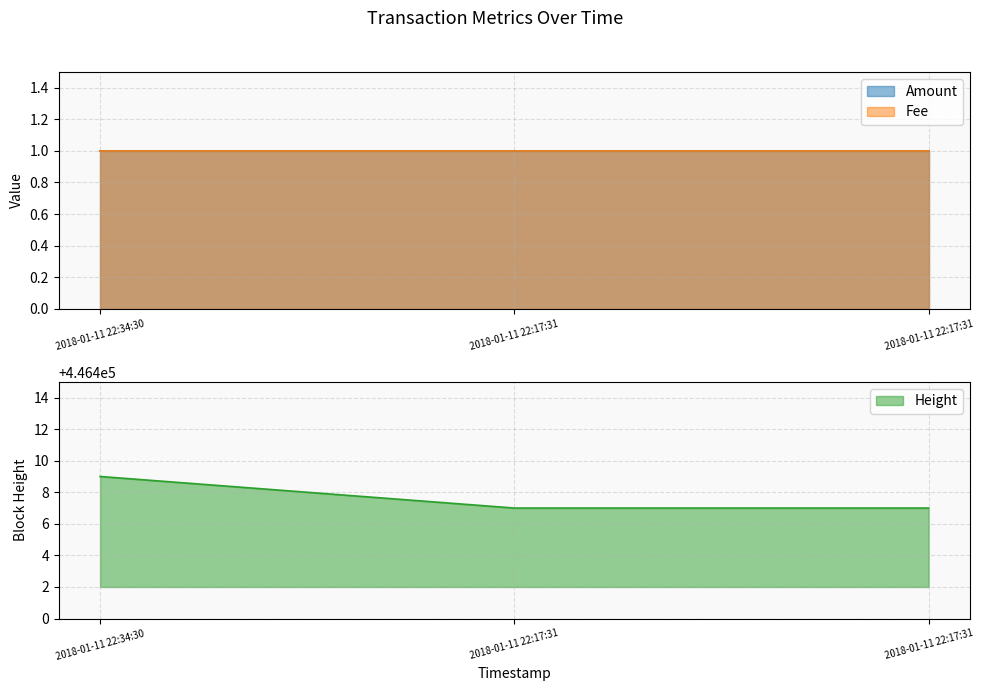

The value of Fee at 2018-01-11 22:17:31 is 1. True or false?

True